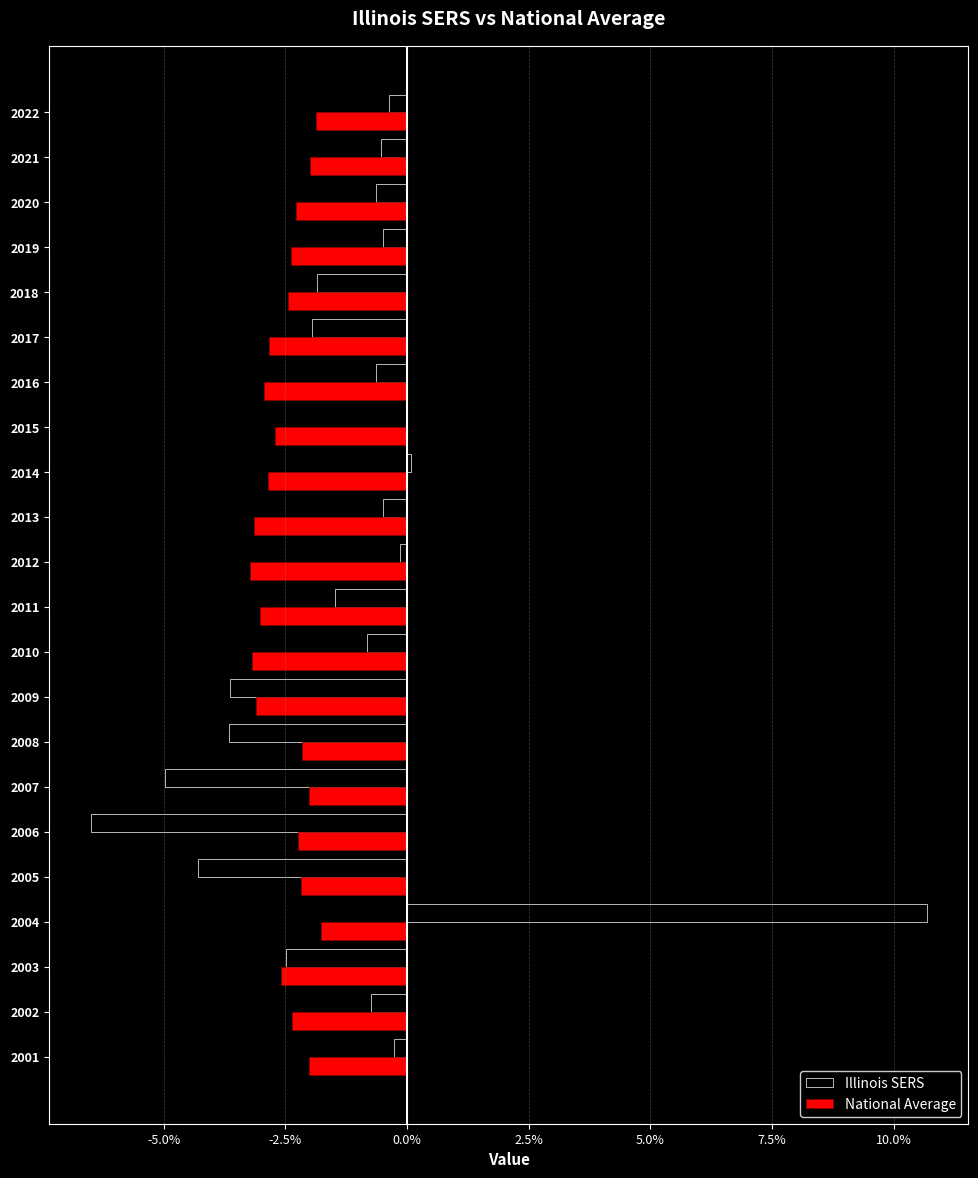

At which category is the sum across all series the highest?

2004